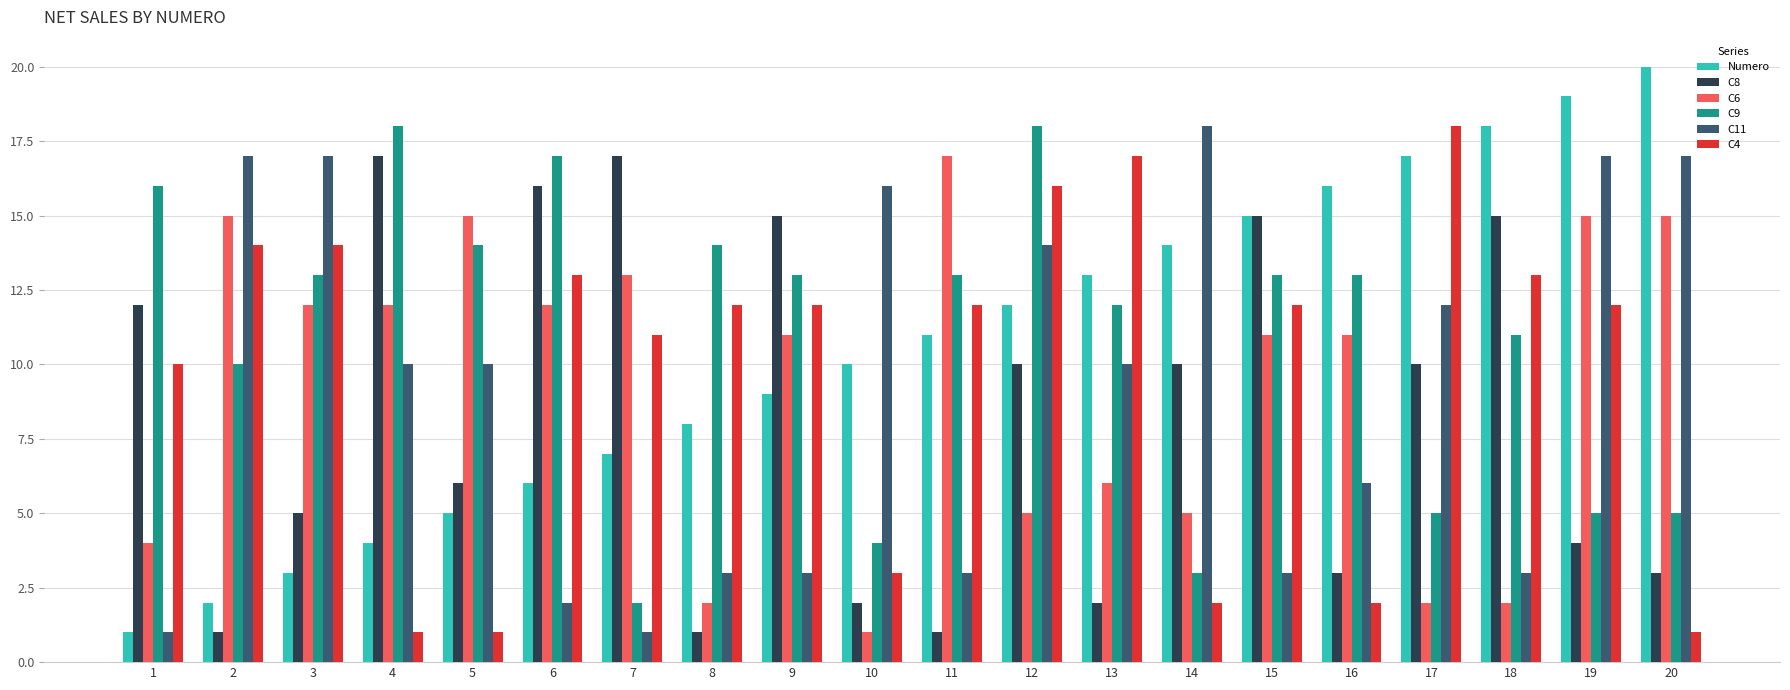

At which category is the sum across all series the highest?

12